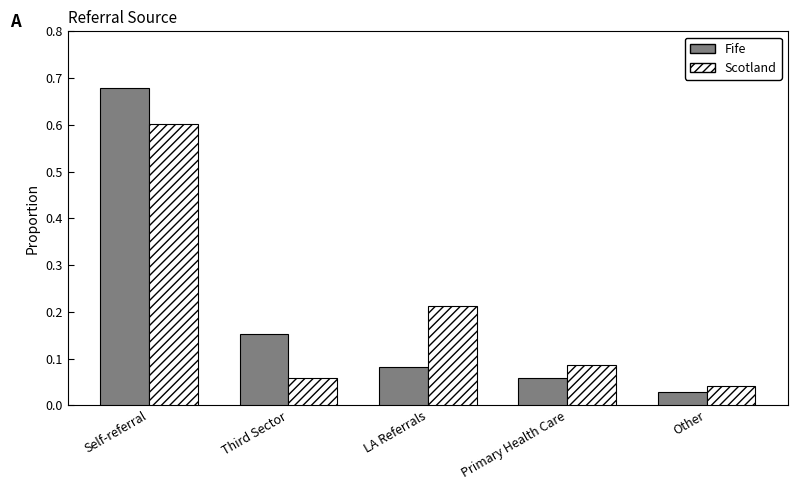

Does the chart contain stacked bars?

No